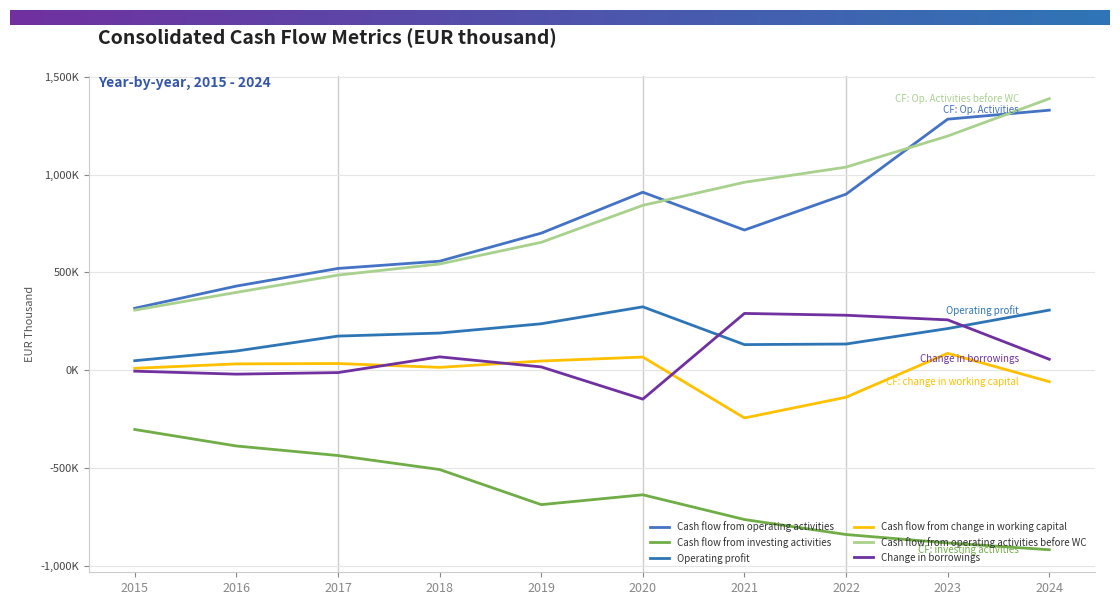

Reading left to right, list all the values displayed in this chart.

Cash flow from operating activities: 2015=316904.0	2016=430381.0	2017=520641.0	2018=557684.0	2019=701209.0	2020=910588.5	2021=717203.8	2022=900722.3	2023=1284523.4	2024=1330525.1
Cash flow from investing activities: 2015=-303478.0	2016=-387883.0	2017=-436743.0	2018=-508349.0	2019=-688025.0	2020=-637621.0	2021=-764168.0	2022=-841010.0	2023=-884005.0	2024=-918793.0
Operating profit: 2015=48455.0	2016=98070.0	2017=174474.0	2018=190007.0	2019=237480.0	2020=324226.0	2021=130870.4	2022=133850.0	2023=213036.0	2024=307426.0
Cash flow from change in working capital: 2015=9544.0	2016=32239.0	2017=34074.0	2018=14390.0	2019=46906.0	2020=67135.5	2021=-244437.2	2022=-138444.7	2023=86312.4	2024=-58897.9
Cash flow from operating activities before WC: 2015=307360.0	2016=398142.0	2017=486566.0	2018=543295.0	2019=654303.0	2020=843453.0	2021=961641.1	2022=1039167.0	2023=1198211.0	2024=1389423.0
Change in borrowings: 2015=-5104.0	2016=-20284.0	2017=-12288.0	2018=68294.0	2019=16770.0	2020=-148108.5	2021=290417.1	2022=281117.7	2023=257493.0	2024=55841.0